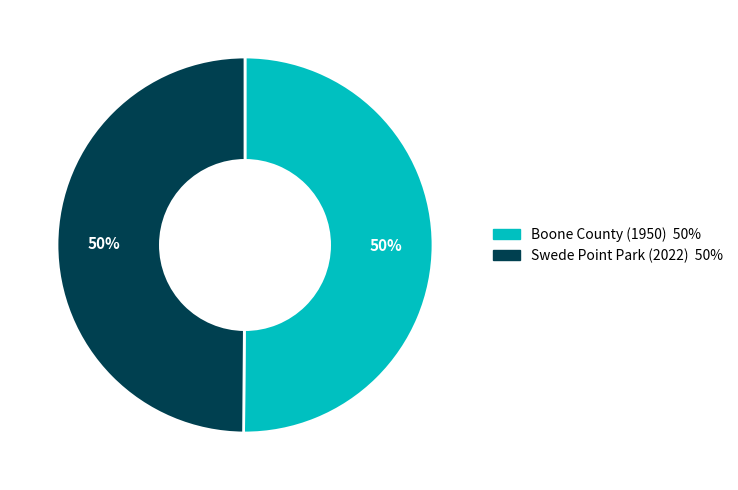

Do Boone County (1950) and Swede Point Park (2022) together represent more than half of the pie?

Yes